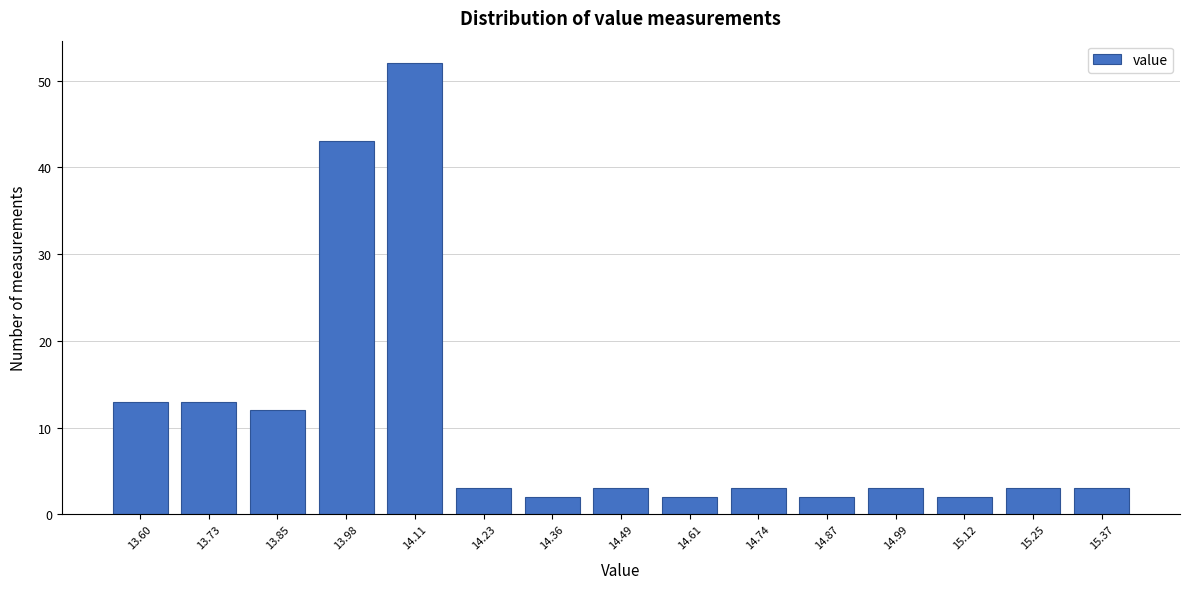

Reading left to right, transcribe all the data shown in this chart.

13	13	12	43	52	3	2	3	2	3	2	3	2	3	3